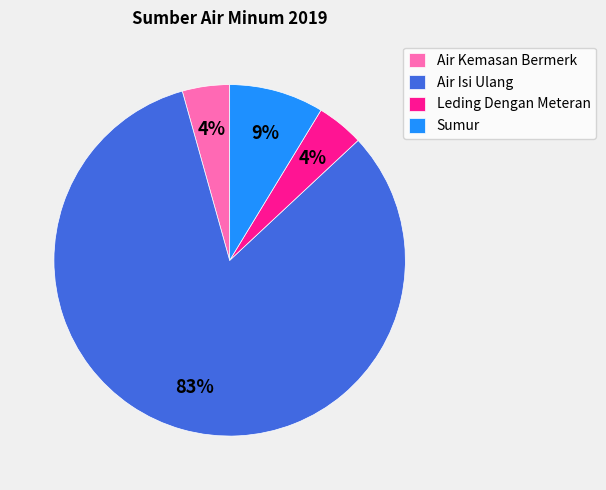

Combined, do Air Isi Ulang and Air Kemasan Bermerk account for over 50%?

Yes